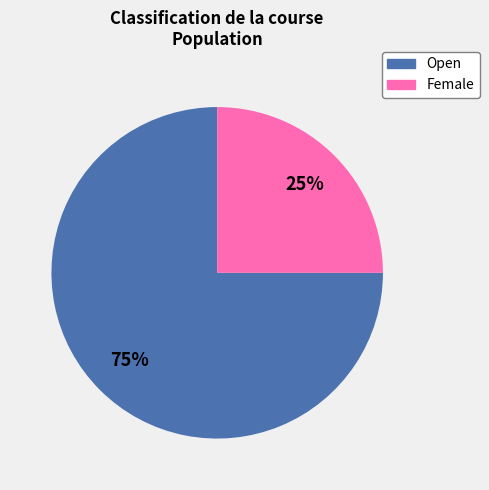

Is the sum of Open and Female greater than half?

Yes